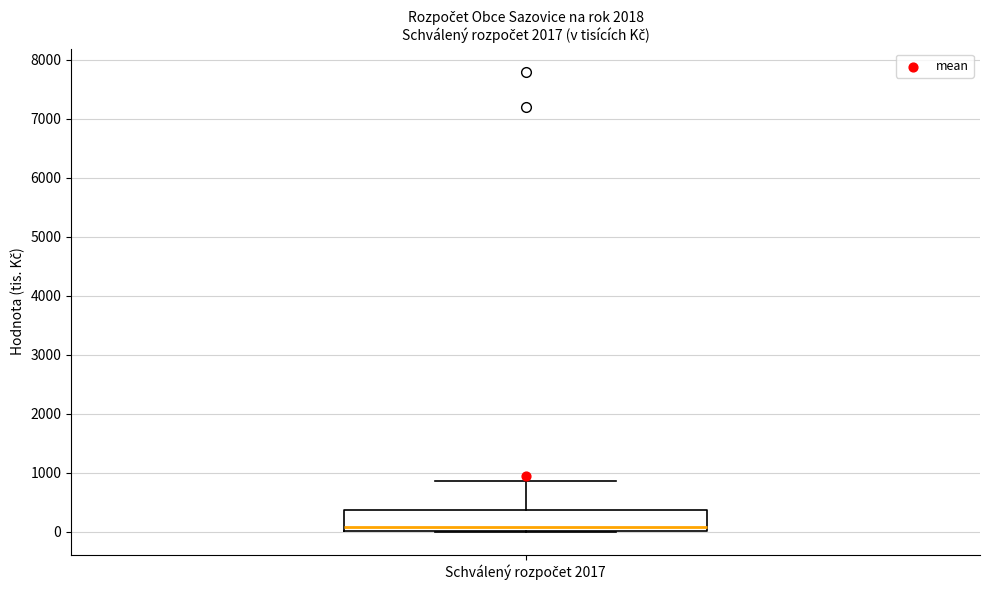

Where is the lower edge of the box for Schválený rozpočet 2017 on the y-axis? The values are not printed on the chart, so give them approximately, as read against the axis.

0